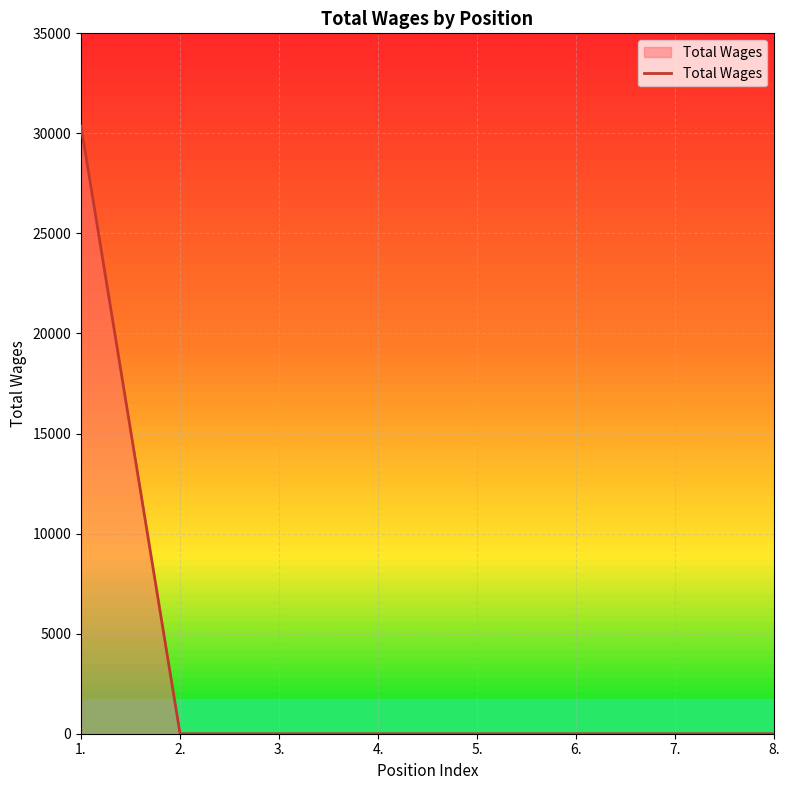

What is the sum of all values?

30367